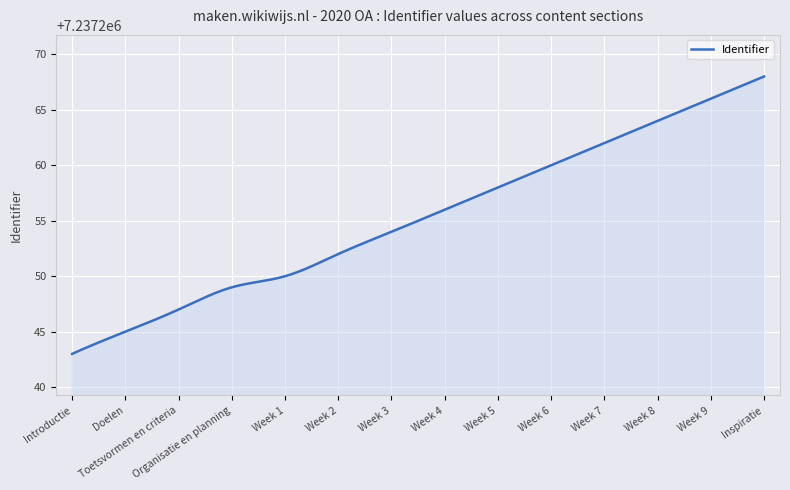

What is the maximum value shown in the chart?

7237268.0